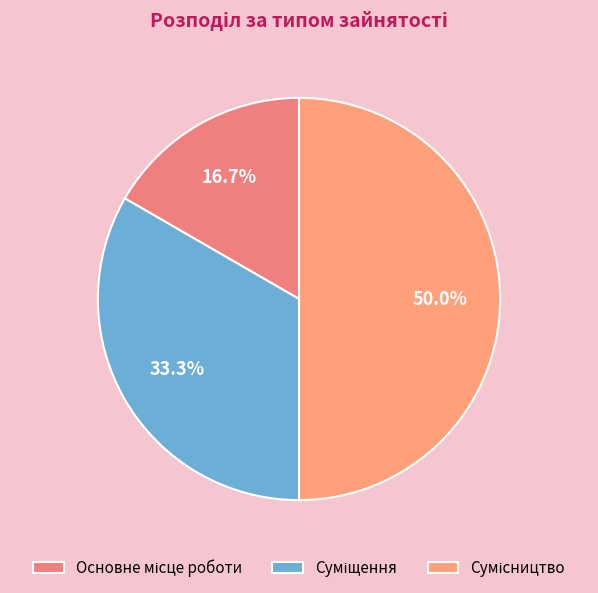

Count the number of slices in the pie.

3